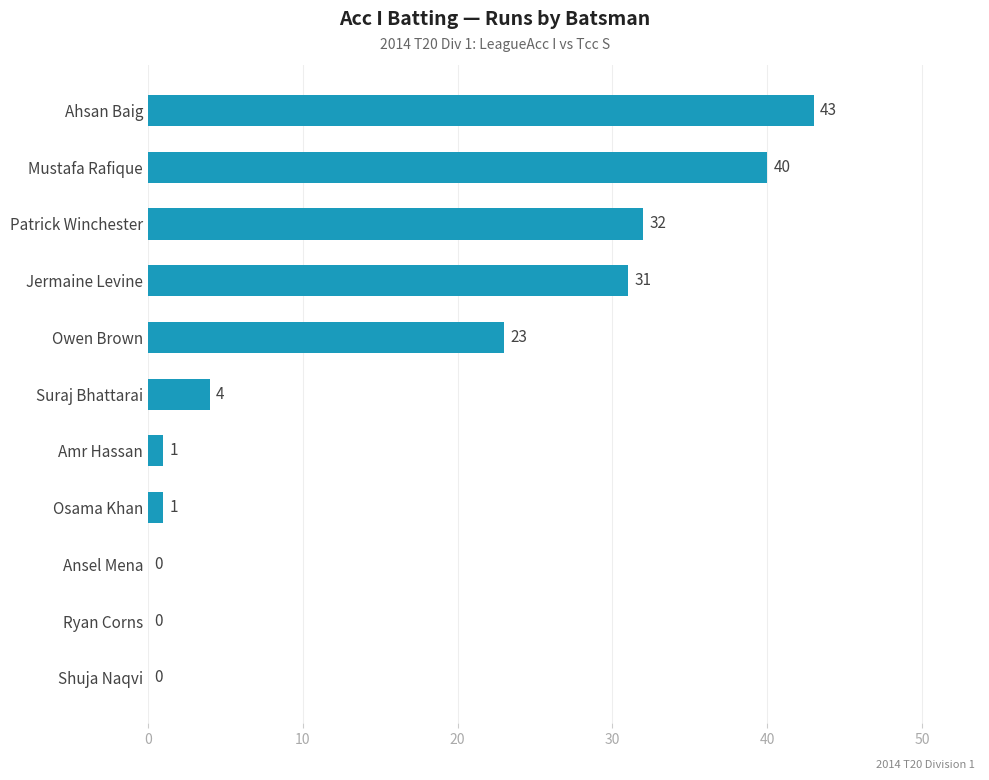

Where is the data nearest to the value 21?

Owen Brown